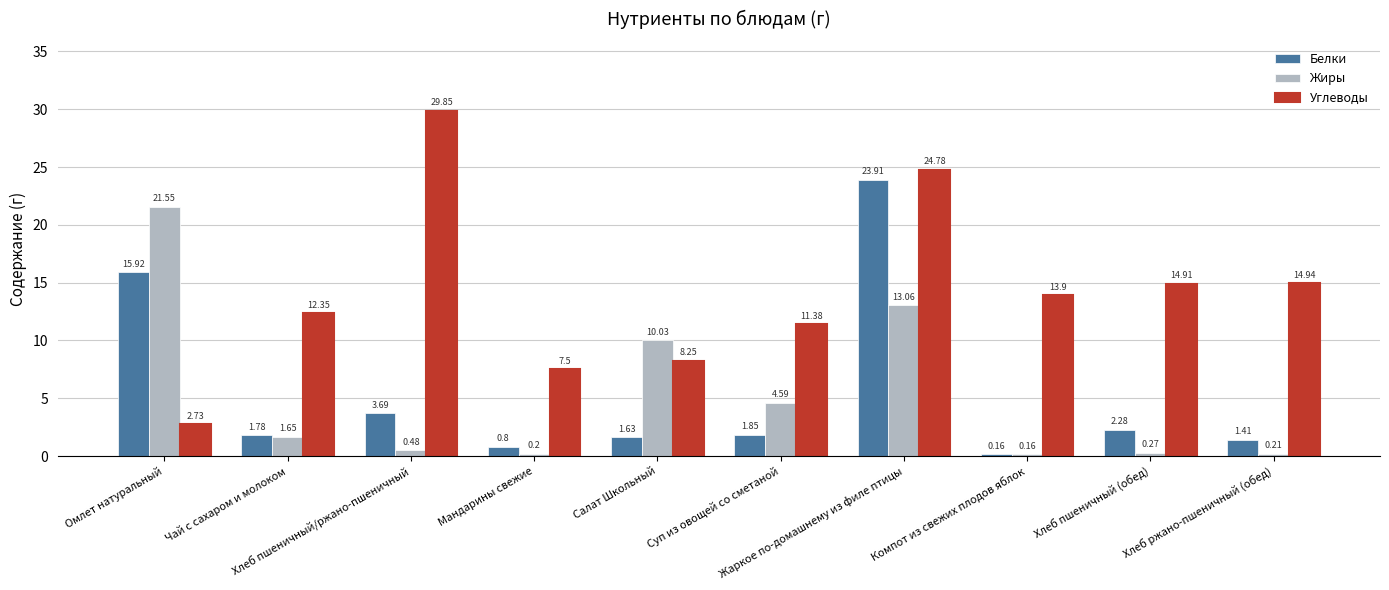

What is the value of the Углеводы bar at the 4th from the left?

7.5